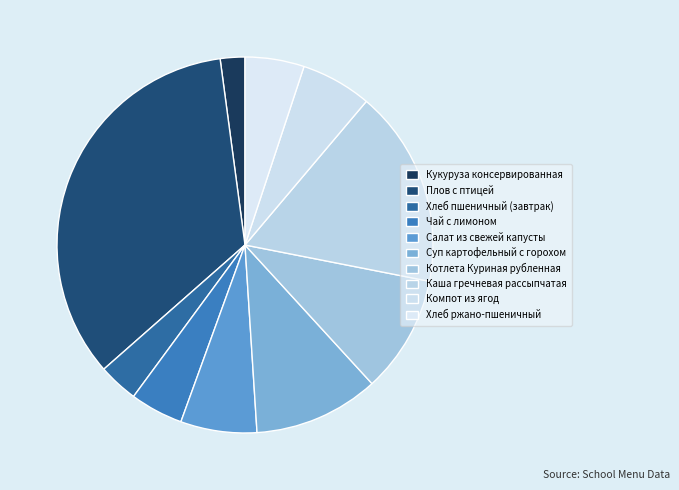

Which slice is the smallest?

Кукуруза консервированная